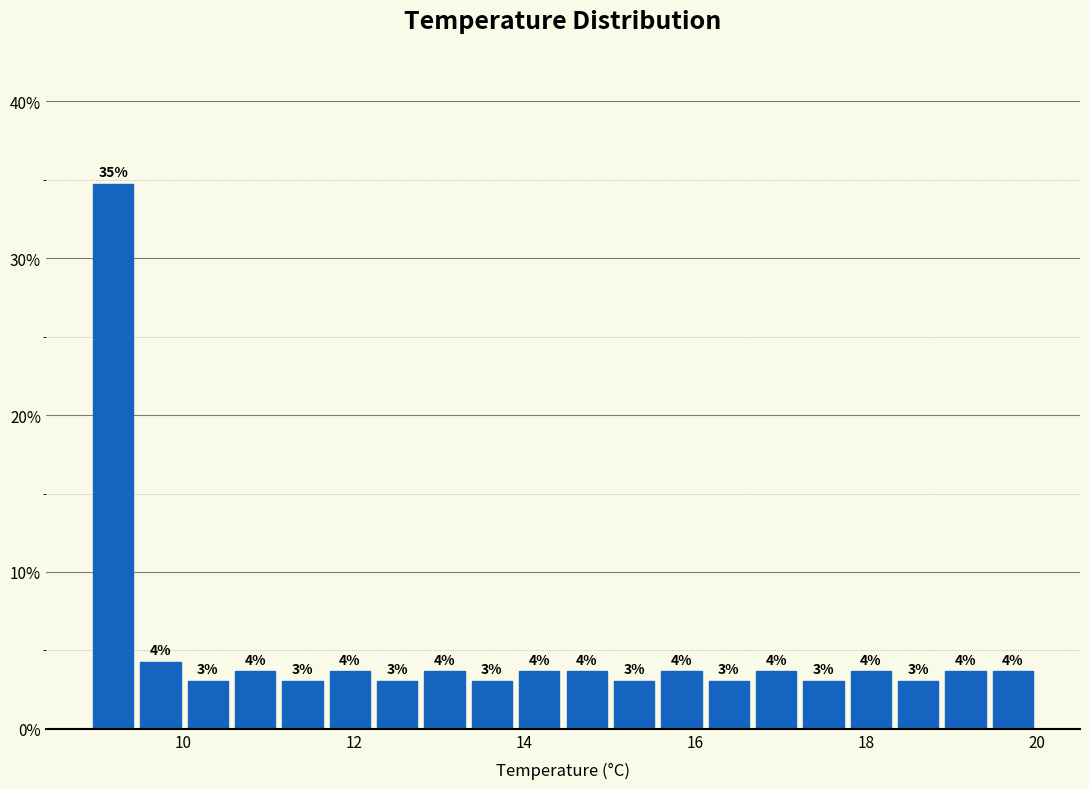

Read against the x-axis, roughly where is the centre of the tallest bar?

9.2